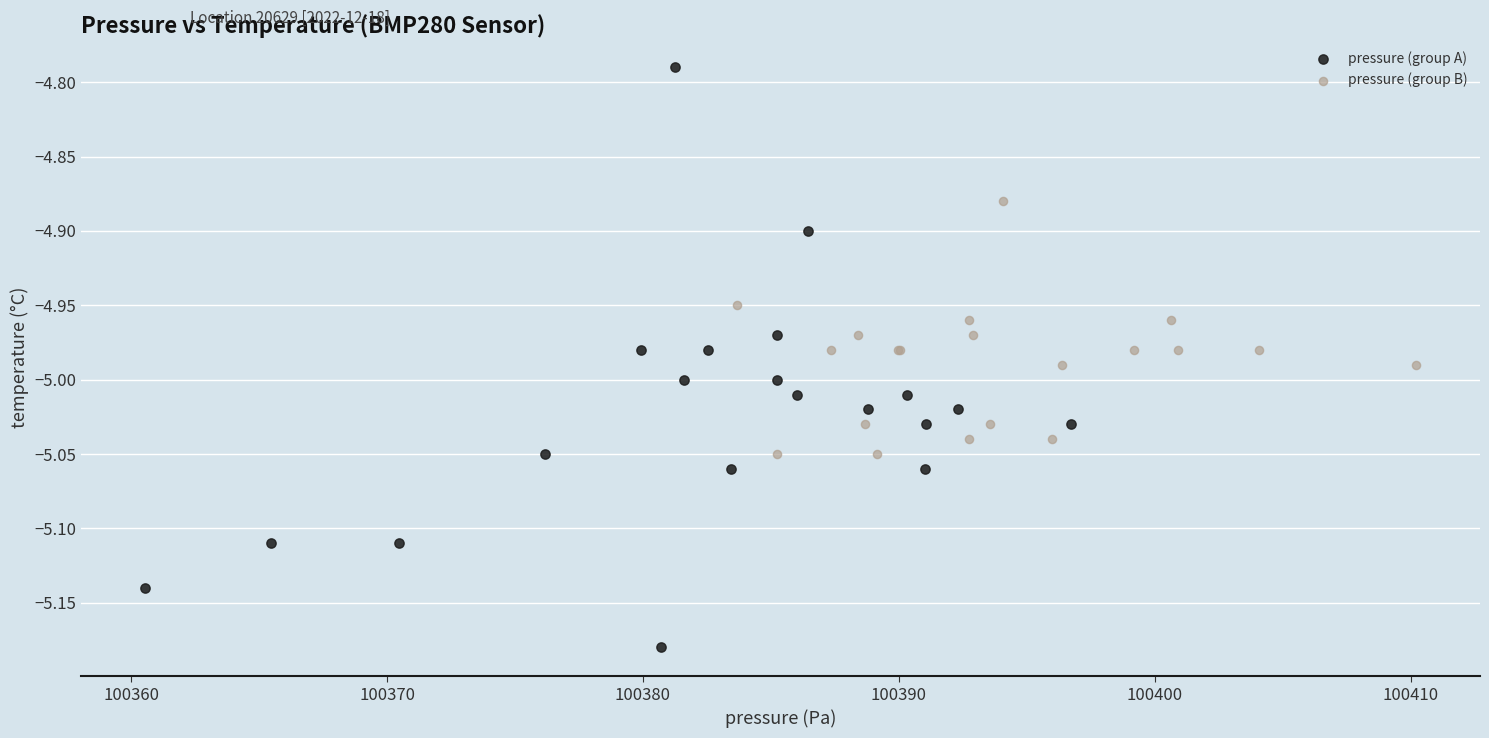

What are all the series names shown in the legend?

pressure (group A), pressure (group B)